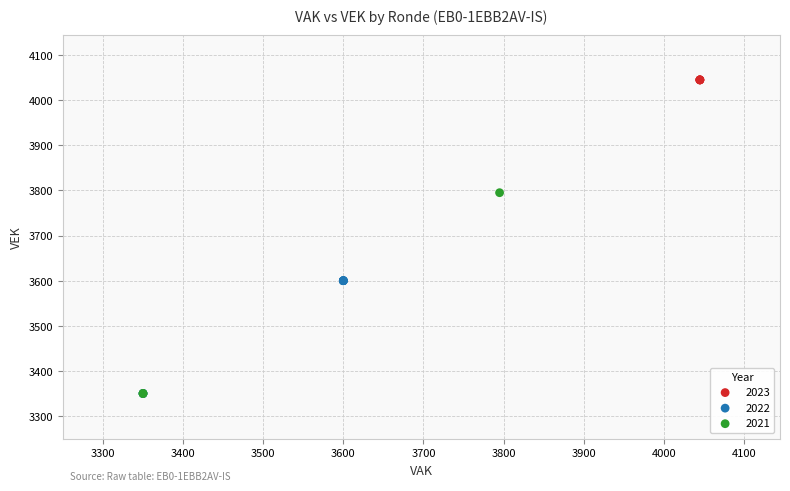

Which series reaches the maximum Y coordinate?

2023